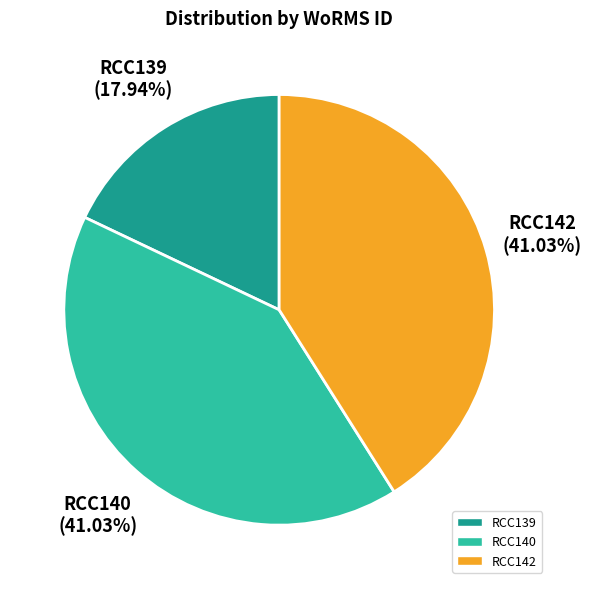

To the nearest percent, what is the combined percentage of RCC139 and RCC142?

59%